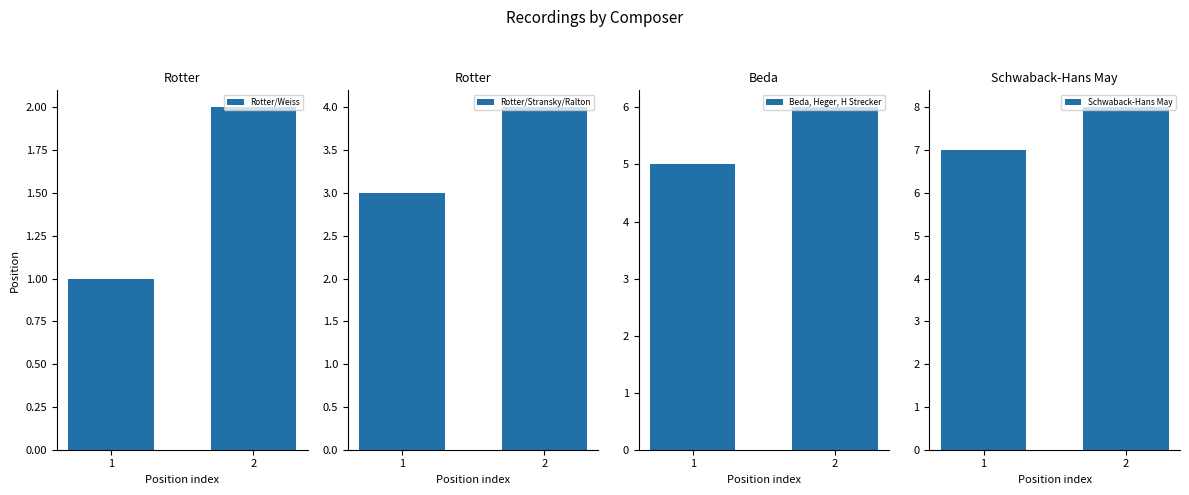

How many data points in Beda, Heger, H Strecker are less than 6?

1